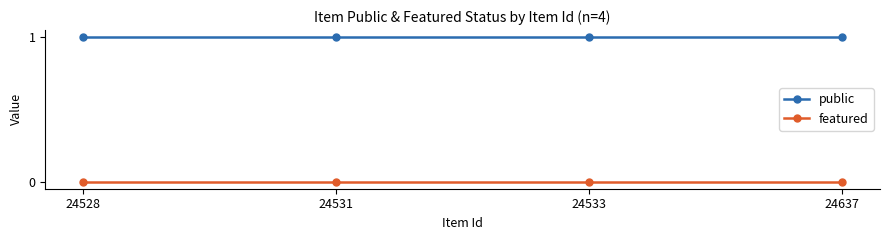

At 24533, list the series in order from largest to smallest.

public, featured